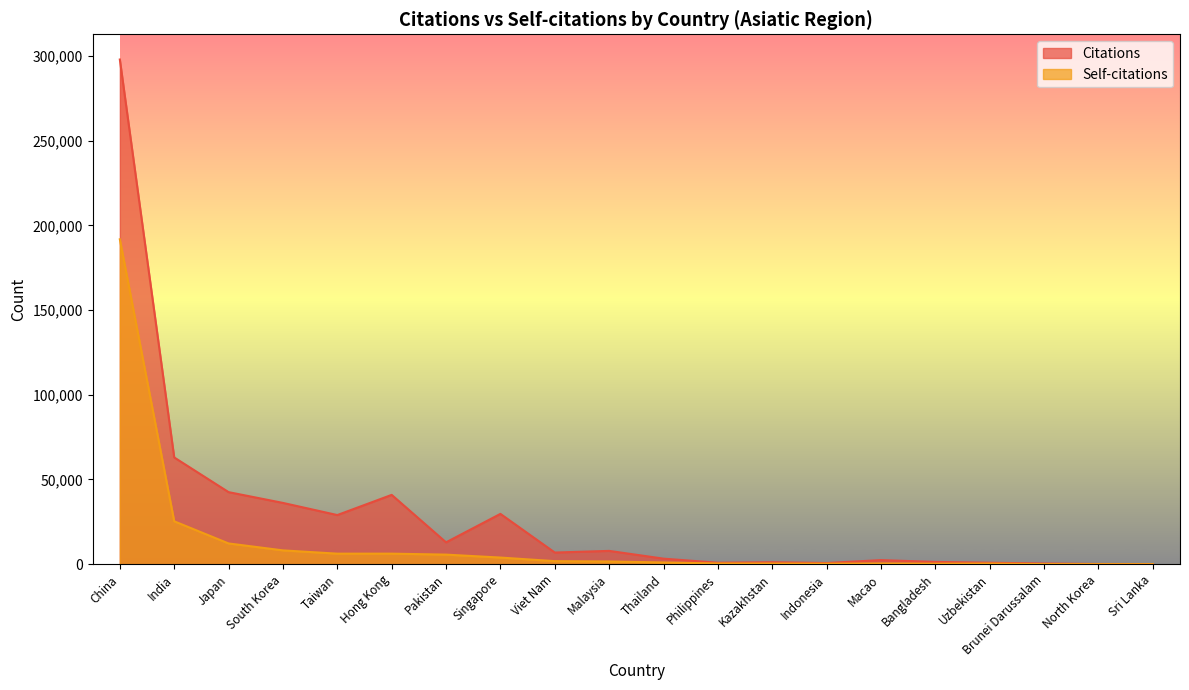

What is the minimum value for Citations?

78